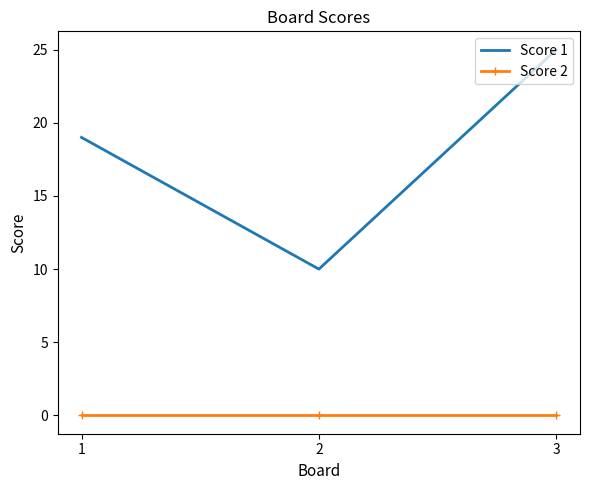

Reading left to right, what are all the values shown in this chart?

Score 1: 19	10	25
Score 2: 0	0	0